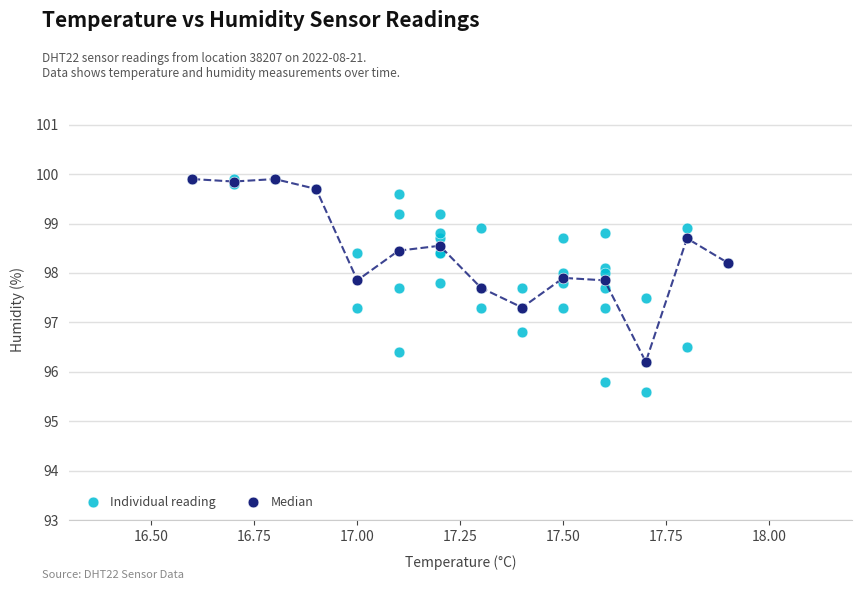

Which series has the largest Y range (max minus min)?

Individual reading